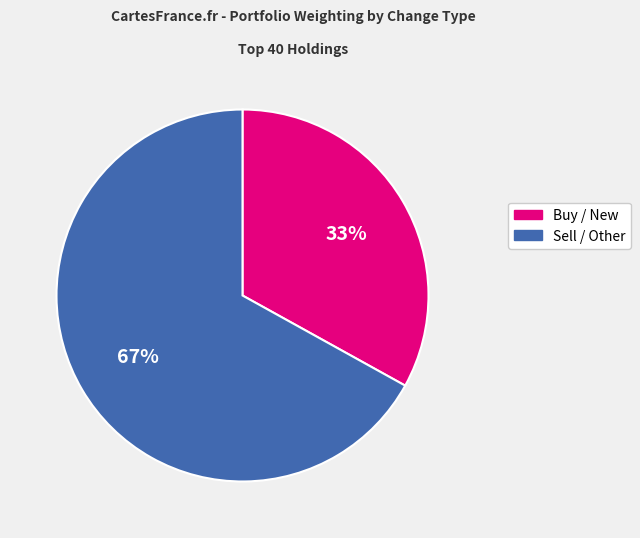

To the nearest percent, what is the average slice percentage?

50%